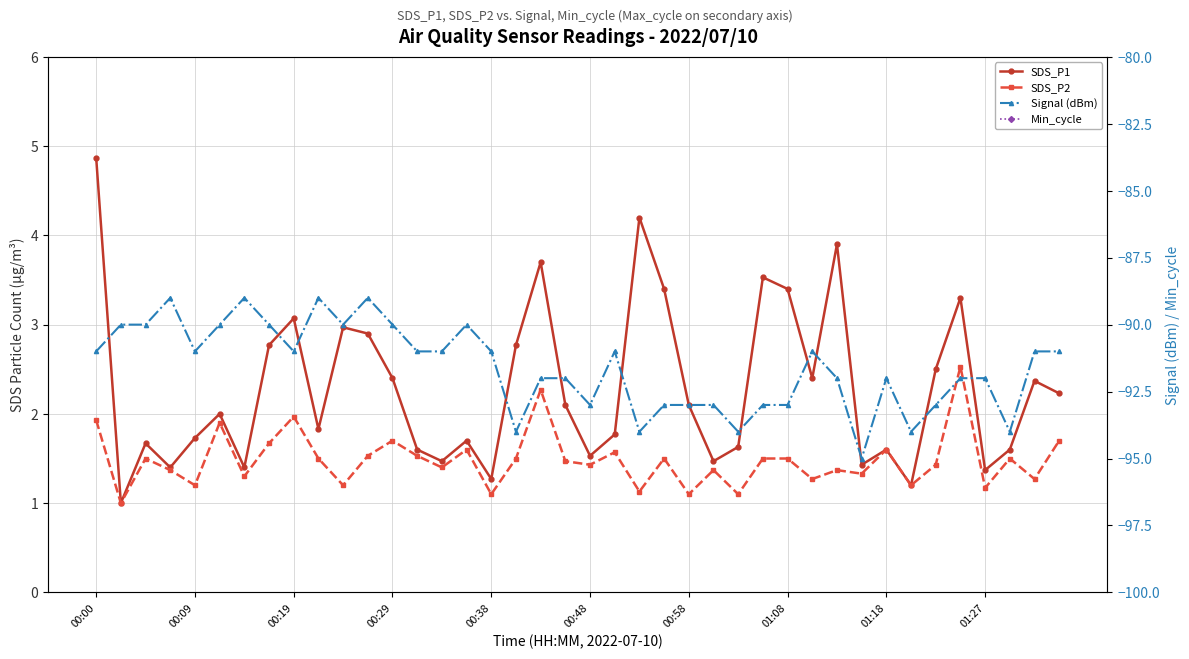

What is the difference between the second highest and minimum values in the SDS_P2 series?

1.3